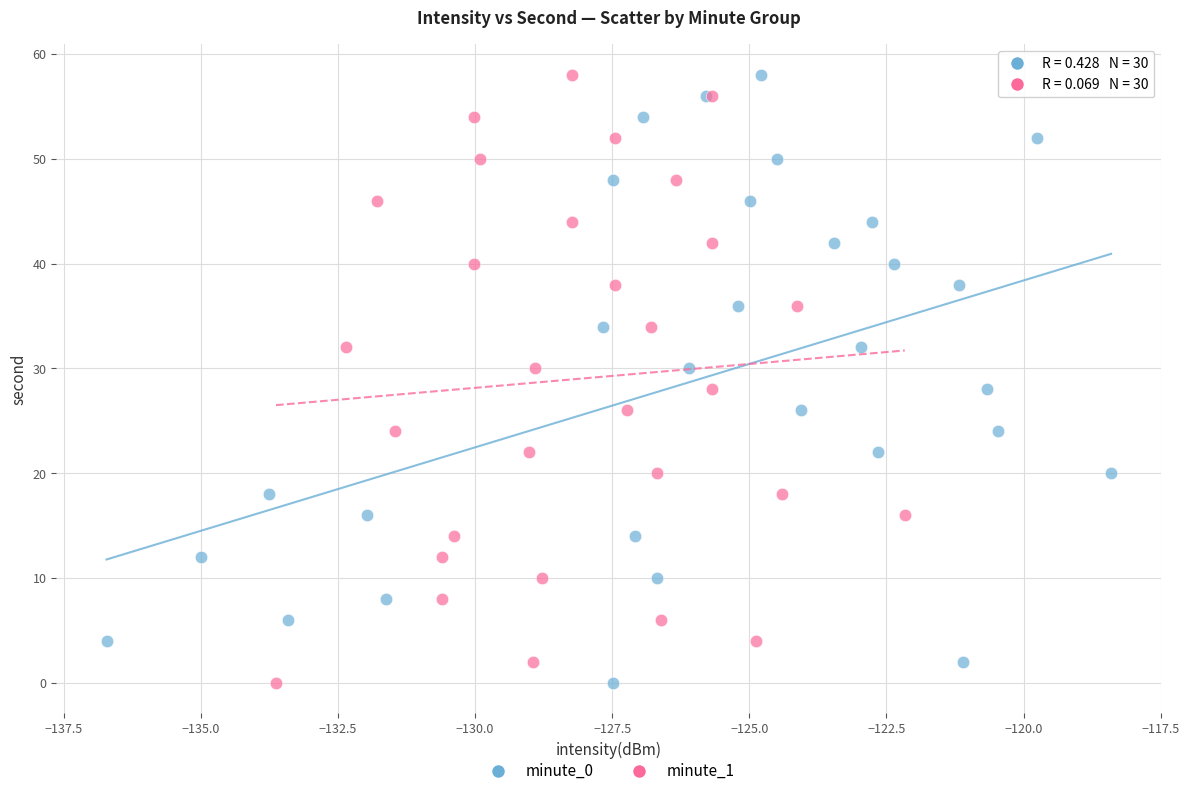

What are all the series names shown in the legend?

minute_0, minute_1